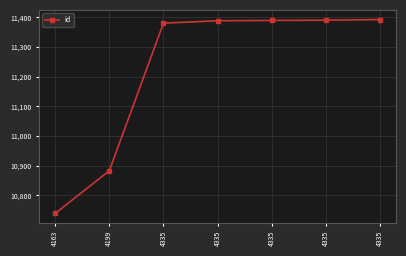

What is the sum of all values?

78561